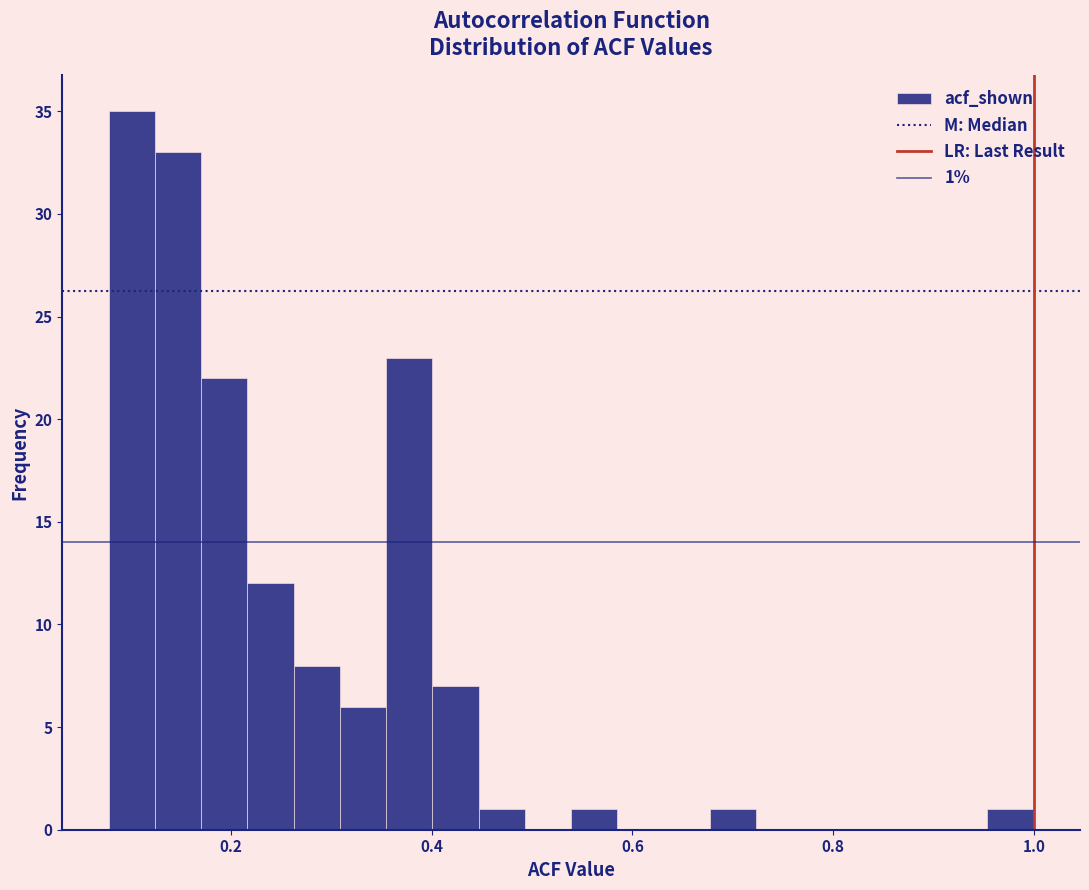

Around what value on the x-axis is the tallest bar? Give the approximate position of its centre, as read against the axis.

0.10